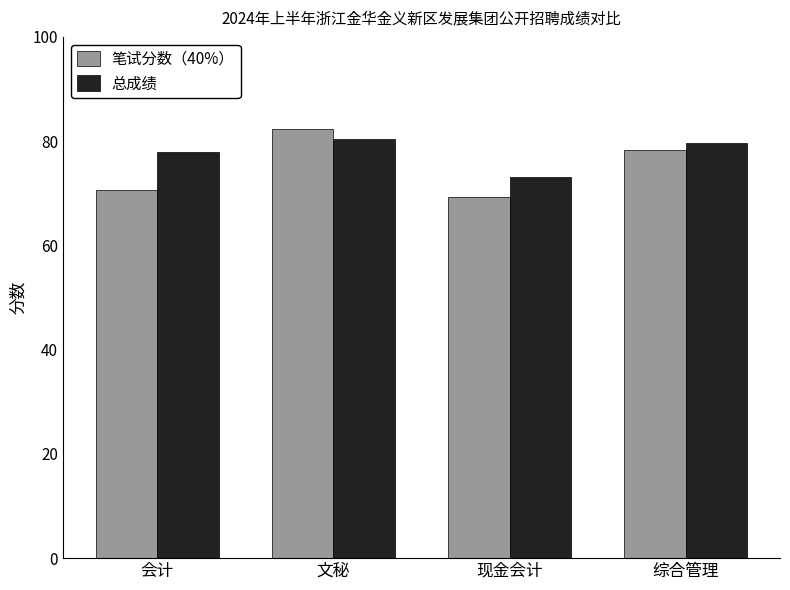

How many bars are there in total?

8